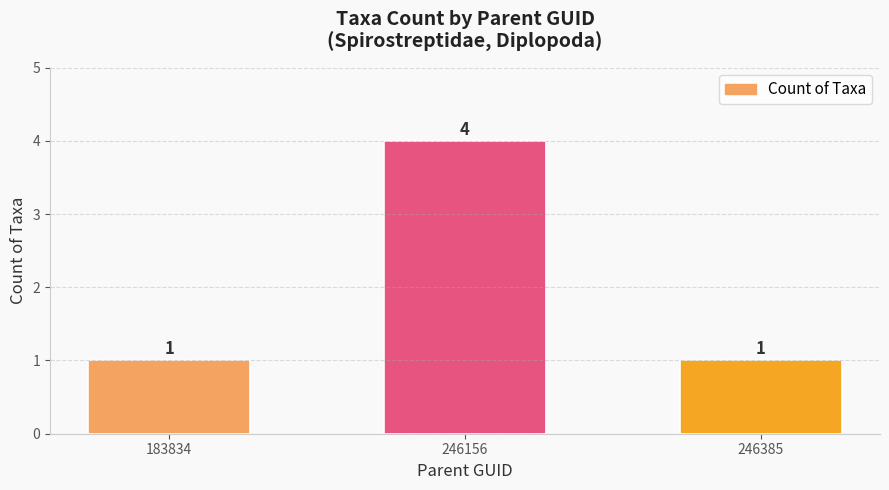

What is the greatest value displayed?

4